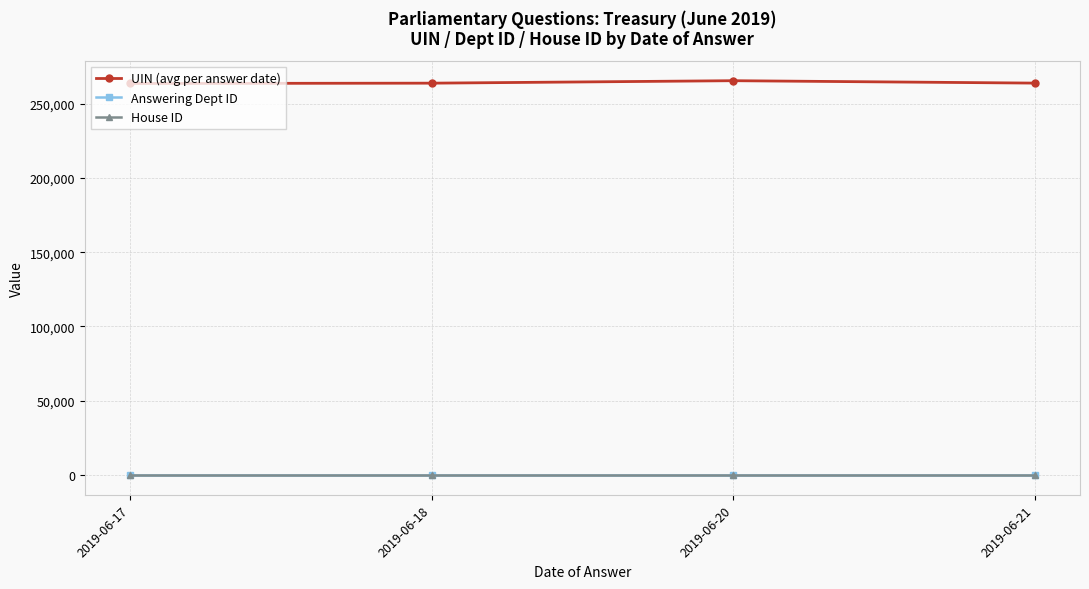

At how many categories does at least one series exceed 94601?

4